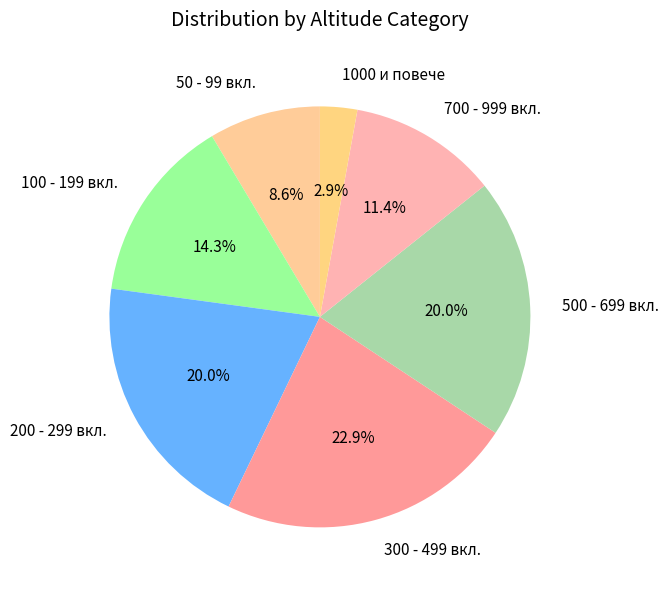

Combined, what portion of the pie is 50 - 99 вкл. and 100 - 199 вкл.?

22.9%